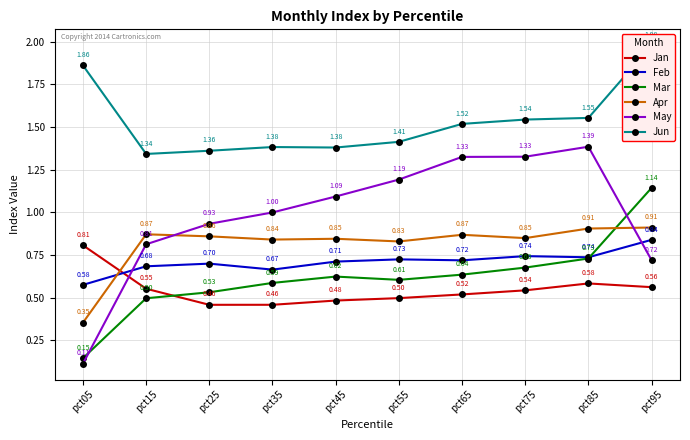

Reading right to left, extract all data points from this chart.

Jan: 0.6	0.6	0.5	0.5	0.5	0.5	0.5	0.5	0.6	0.8
Feb: 0.8	0.7	0.7	0.7	0.7	0.7	0.7	0.7	0.7	0.6
Mar: 1.1	0.7	0.7	0.6	0.6	0.6	0.6	0.5	0.5	0.1
Apr: 0.9	0.9	0.8	0.9	0.8	0.8	0.8	0.9	0.9	0.4
May: 0.7	1.4	1.3	1.3	1.2	1.1	1.0	0.9	0.8	0.1
Jun: 2.0	1.6	1.5	1.5	1.4	1.4	1.4	1.4	1.3	1.9